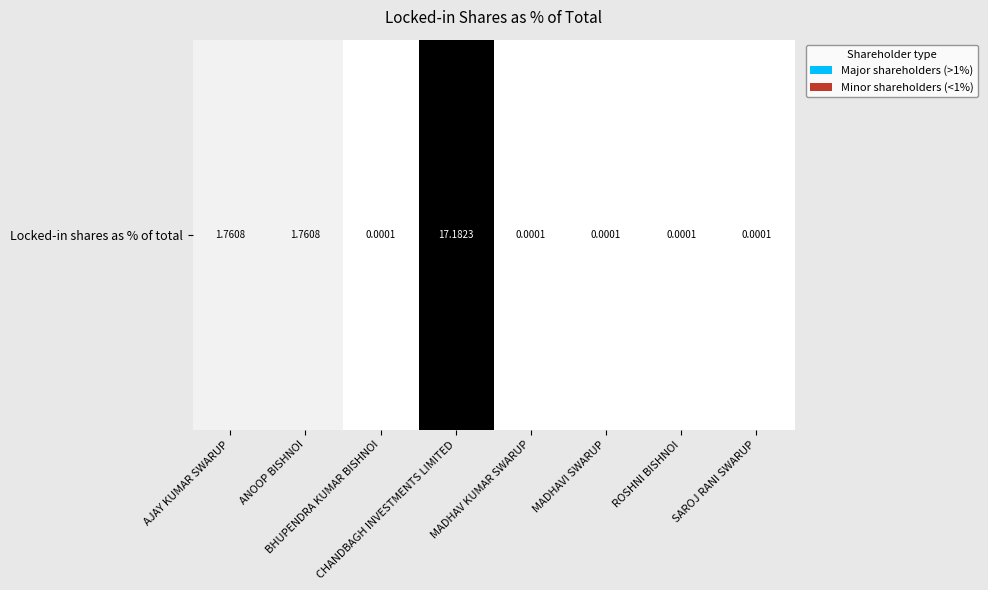

What is the difference between the maximum and minimum values?

17.2